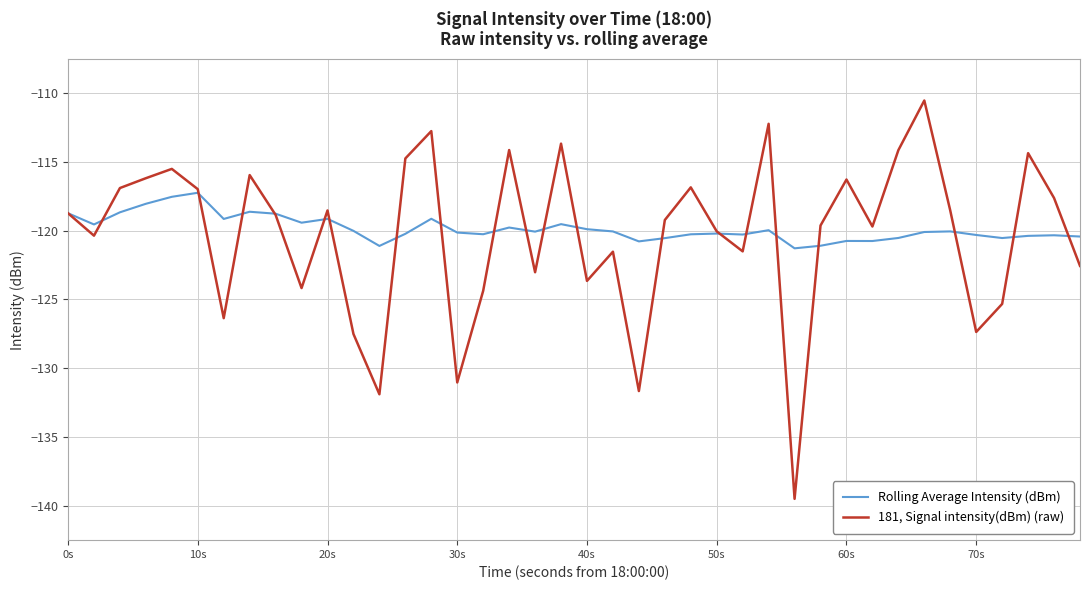

What is the minimum value for 181, Signal intensity(dBm) (raw)?

-139.5